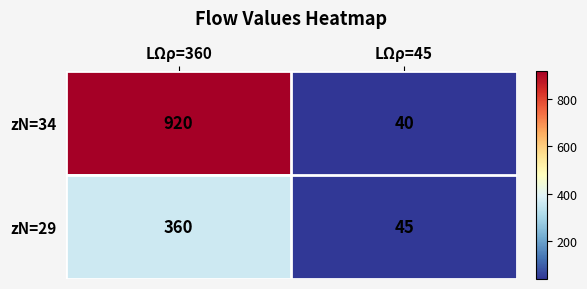

The value of zN=34 at LΩρ=45 is 17. True or false?

False